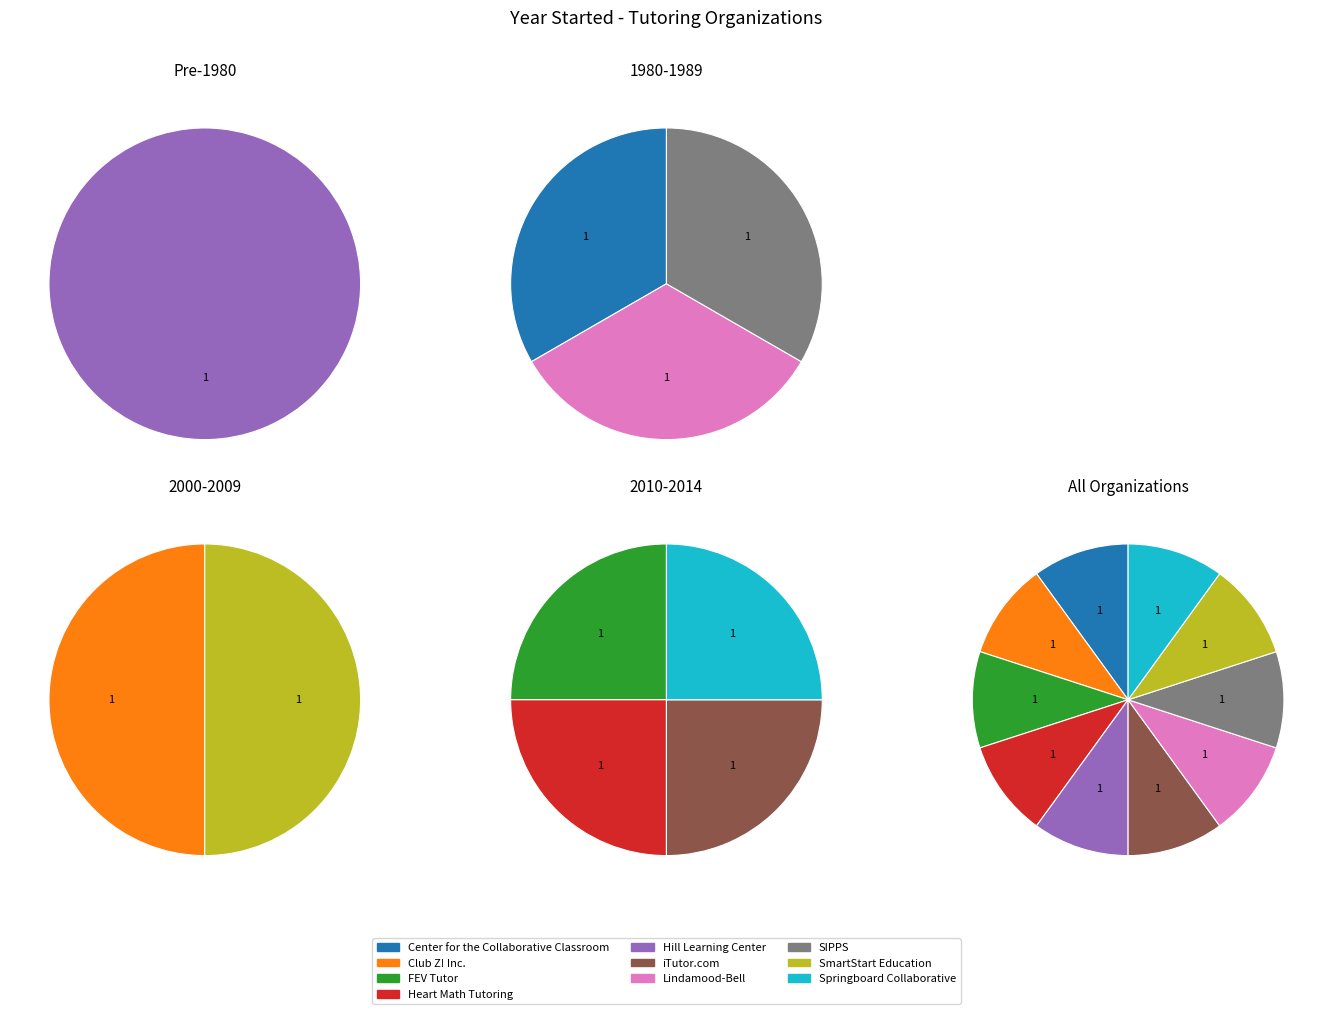

True or false: Heart Math Tutoring accounts for 1% of the total.

False